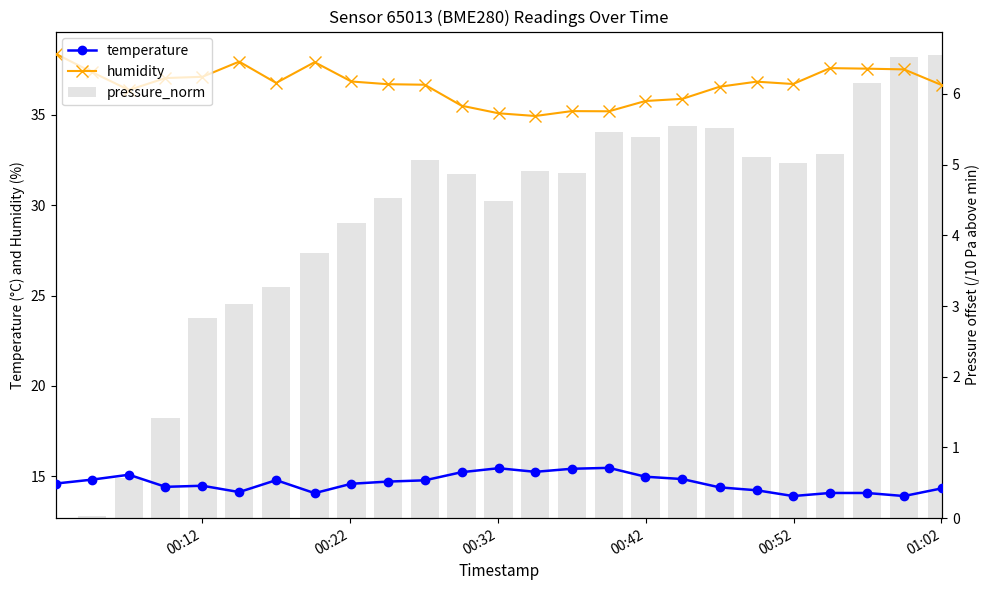

Does the chart contain stacked bars?

No